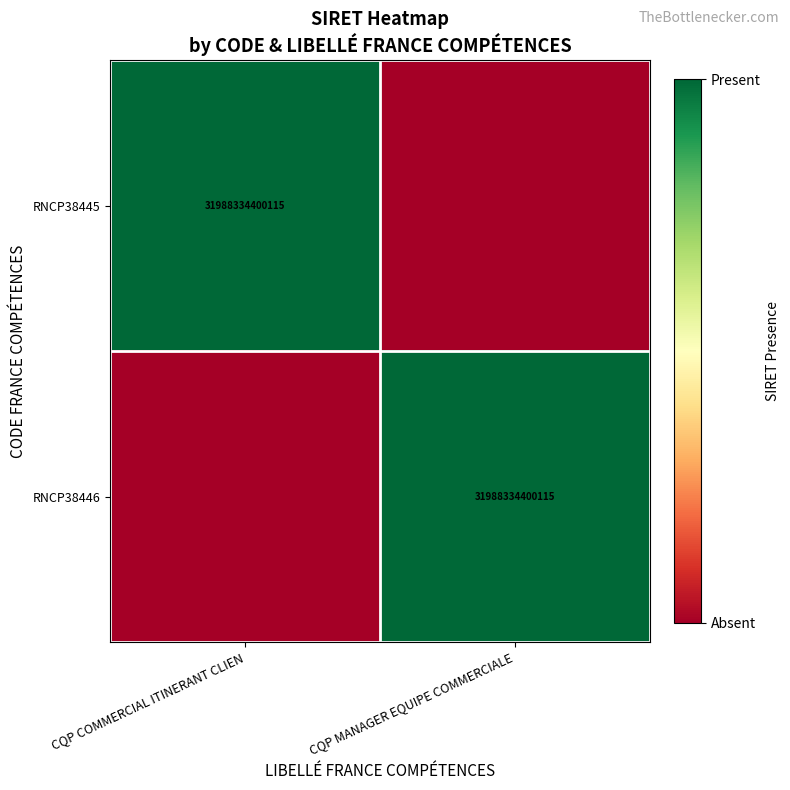

Is it true that RNCP38446 equals 9161092024252 at CQP MANAGER EQUIPE COMMERCIALE?

False